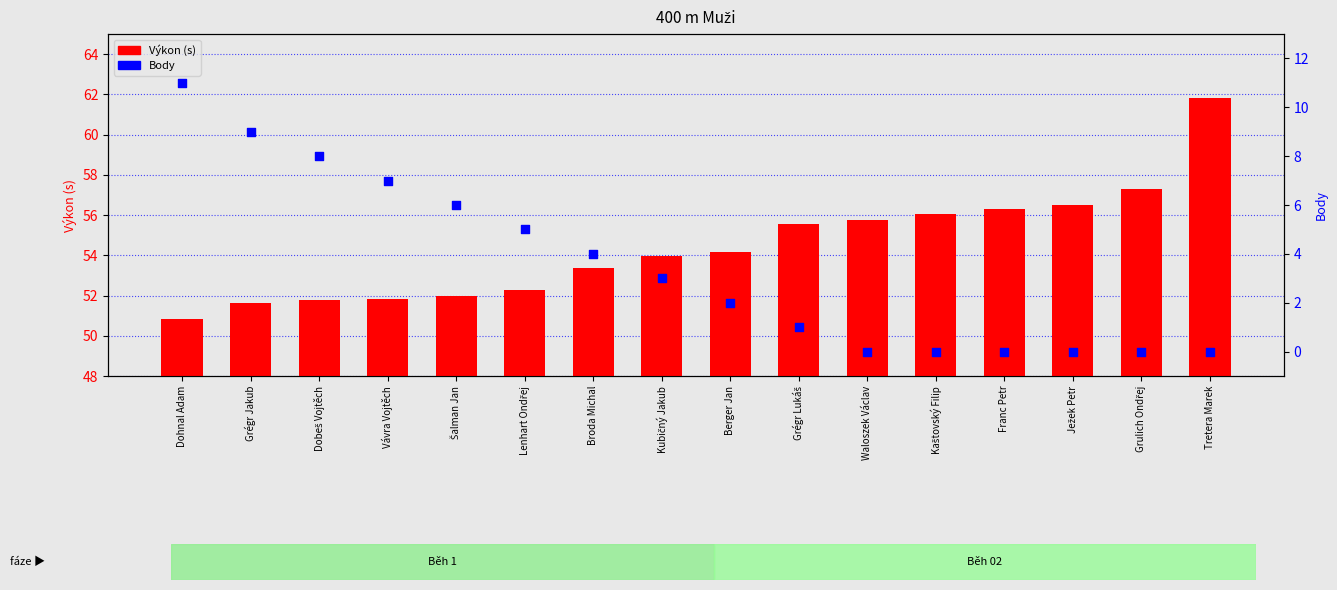

At how many categories does at least one series exceed 3?

16